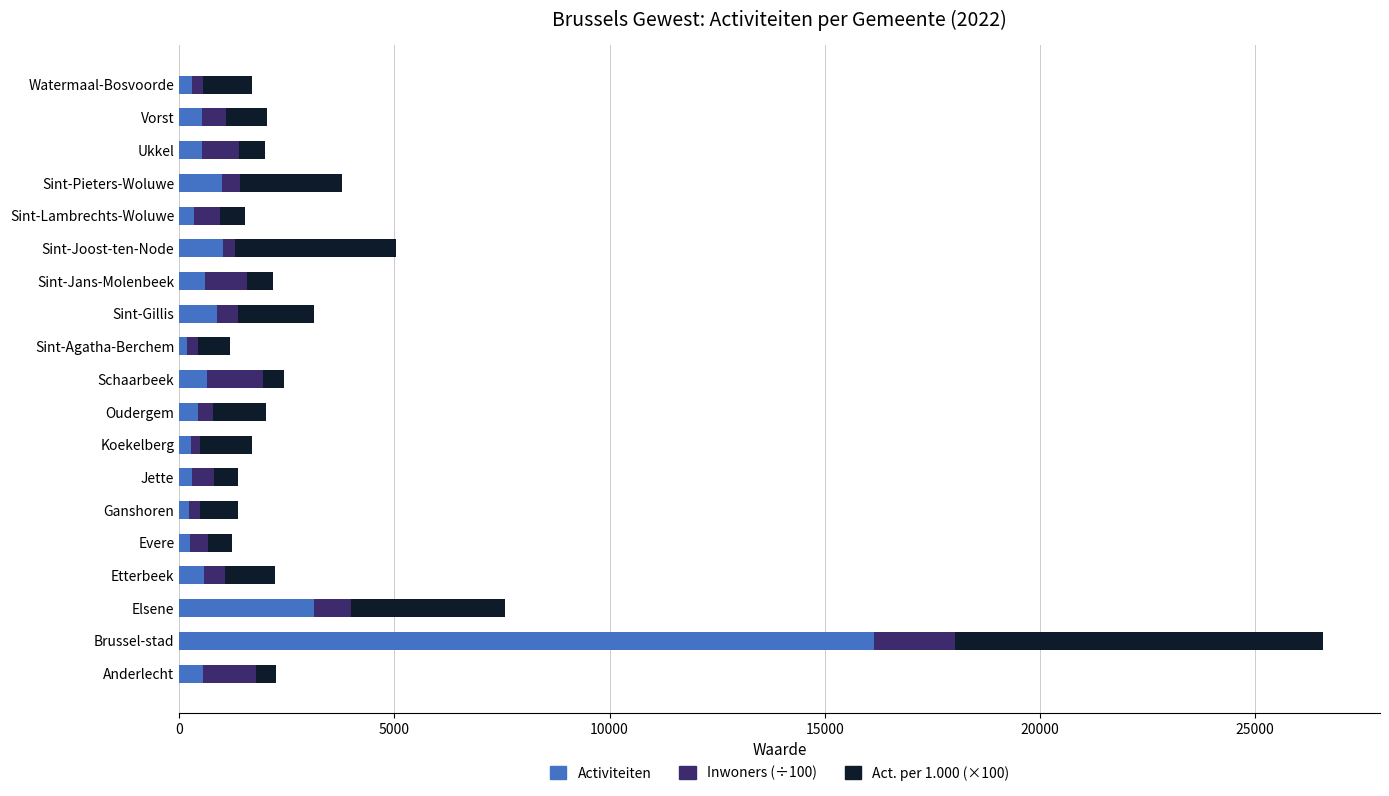

What is the difference between the second highest and second lowest values in the Activiteiten series?

2899.0